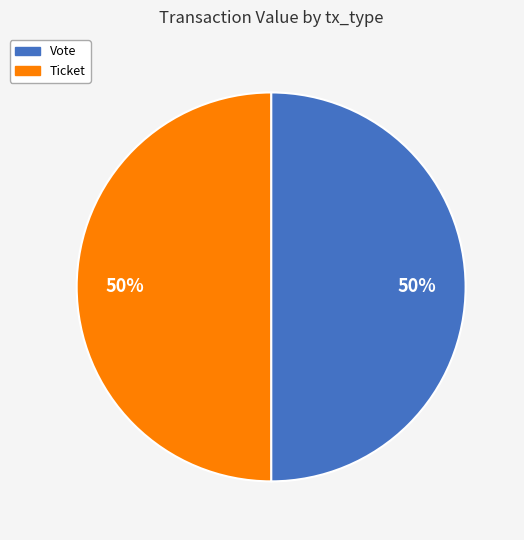

The Ticket slice represents 1% of the pie. True or false?

False